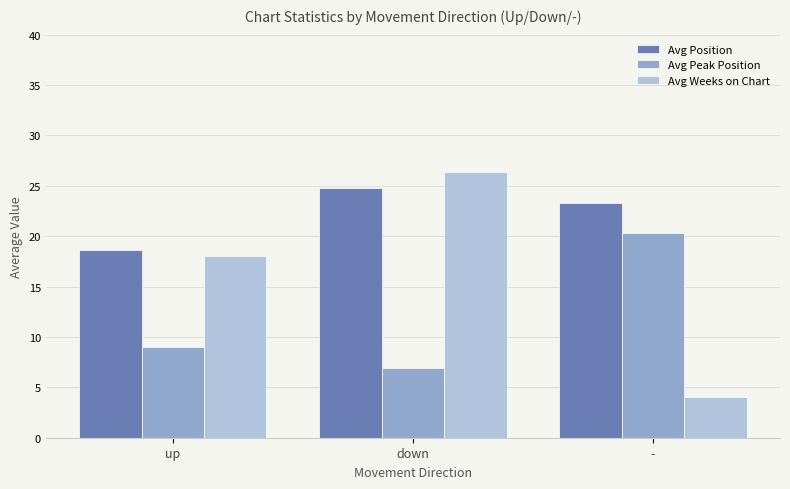

At -, list the series in order from smallest to largest.

Avg Weeks on Chart, Avg Peak Position, Avg Position